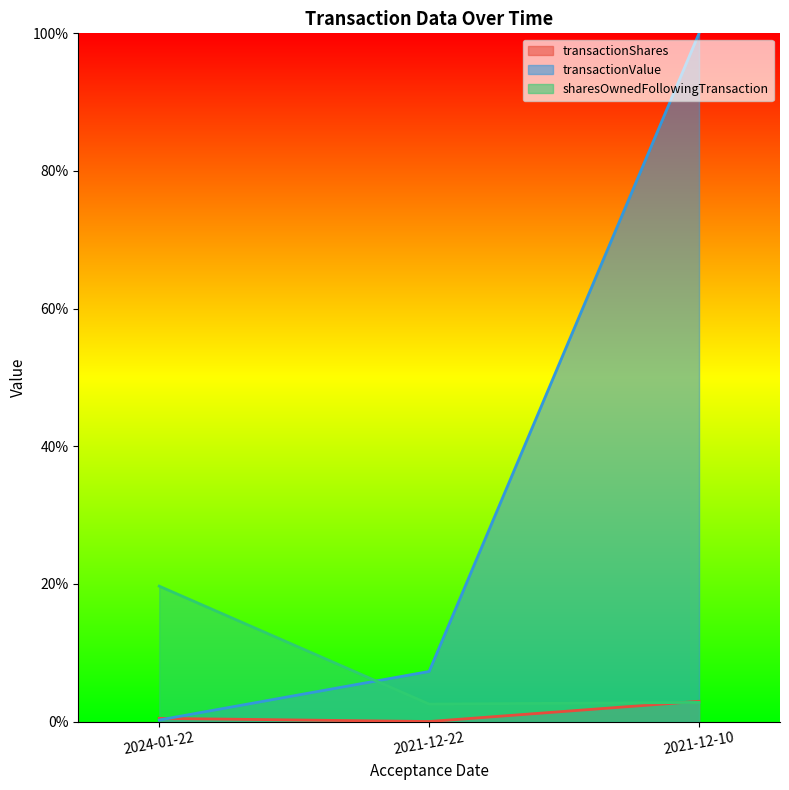

Does the chart display data point markers on the line(s)?

No